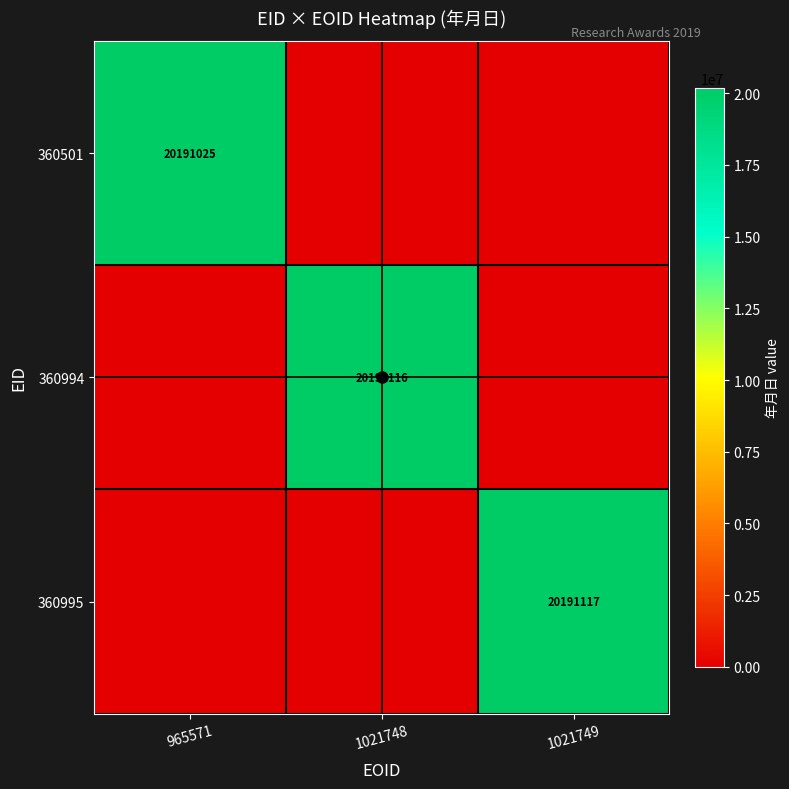

Is it true that 360994 equals 20191116 at 1021748?

True